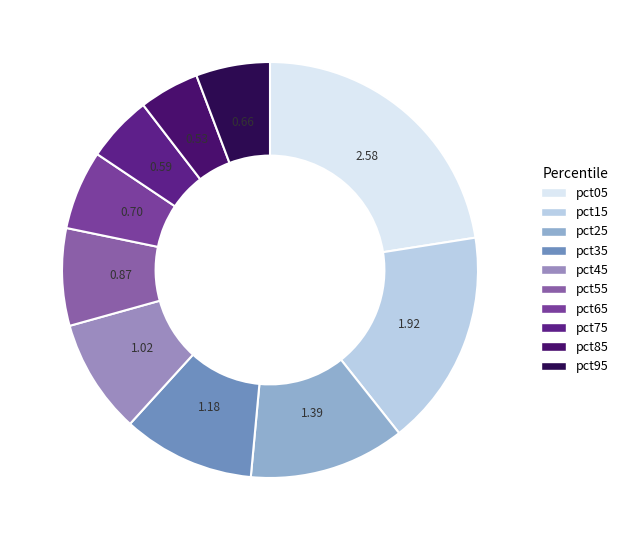

Rank the categories by value from highest to lowest.

pct05, pct15, pct25, pct35, pct45, pct55, pct65, pct95, pct75, pct85